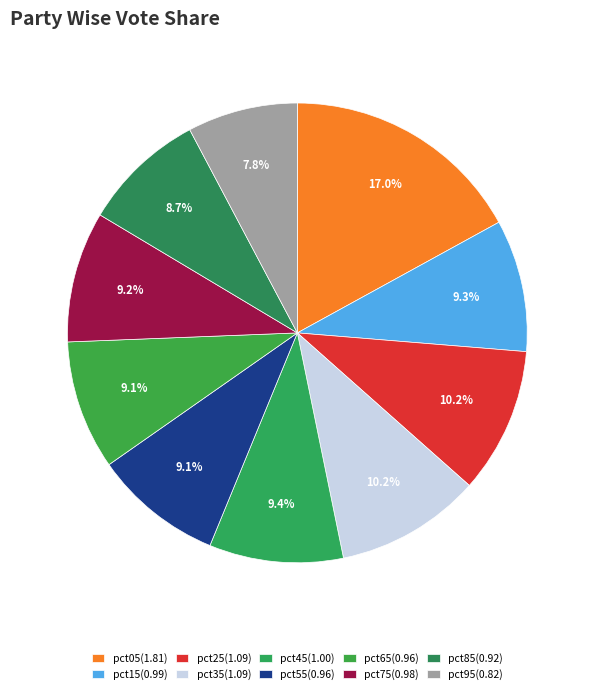

Count the number of slices in the pie.

10